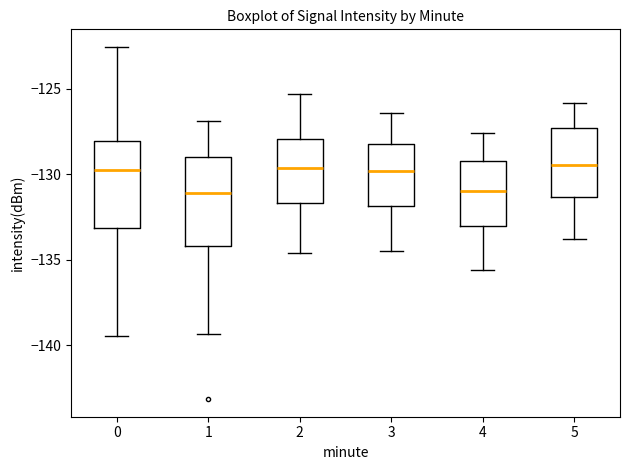

Where is the lower edge of the box at x = 1 on the y-axis? The values are not printed on the chart, so give them approximately, as read against the axis.

-134.0